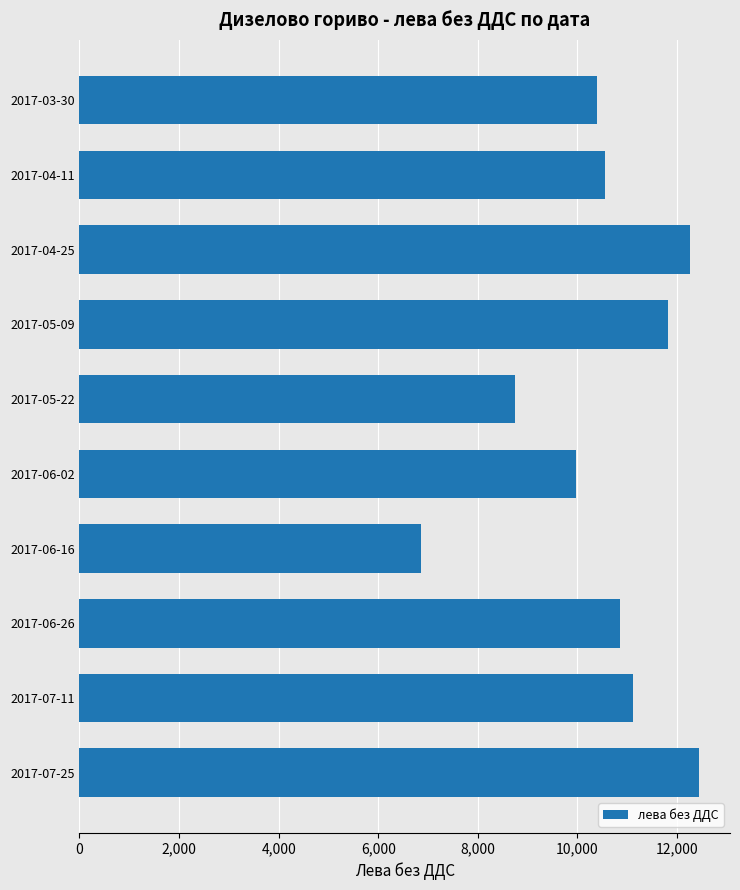

Rank the categories by value from highest to lowest.

2017-07-25, 2017-04-25, 2017-05-09, 2017-07-11, 2017-06-26, 2017-04-11, 2017-03-30, 2017-06-02, 2017-05-22, 2017-06-16